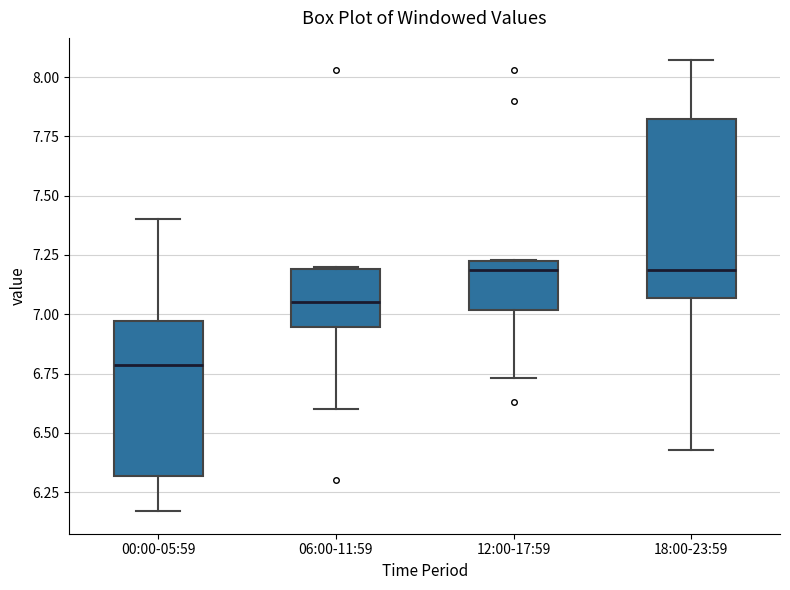

Which box is the tallest, from its lower edge to its upper edge?

18:00-23:59